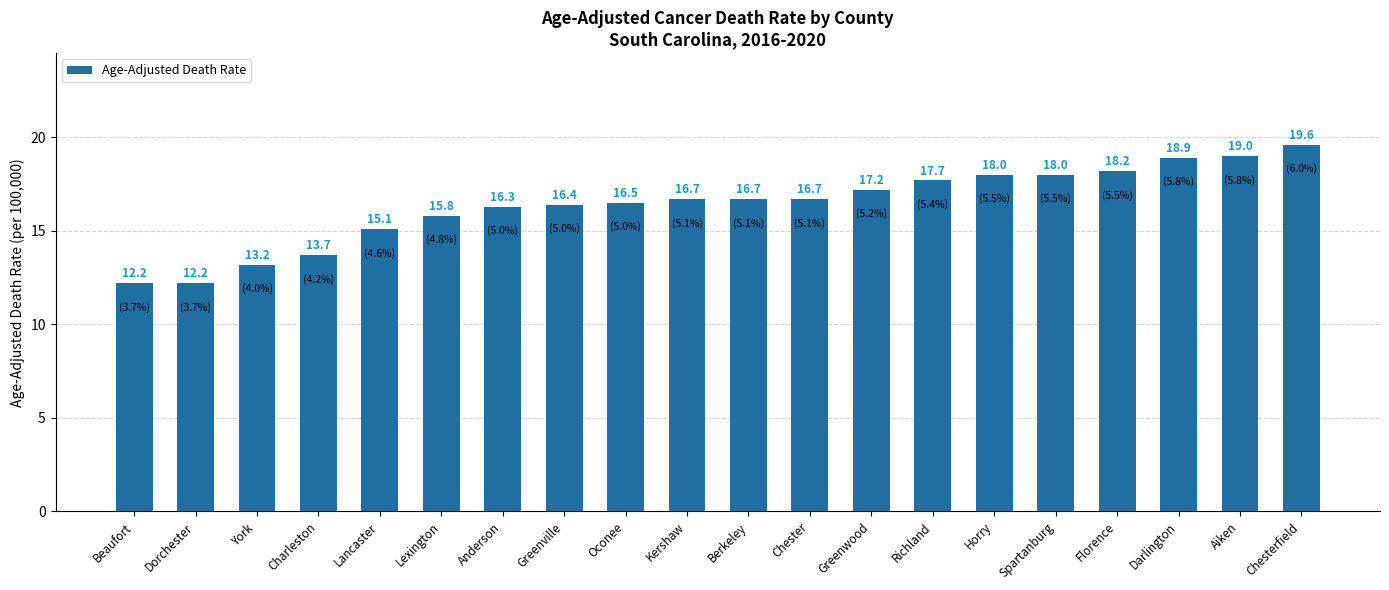

What is the minimum value shown in the chart?

12.2